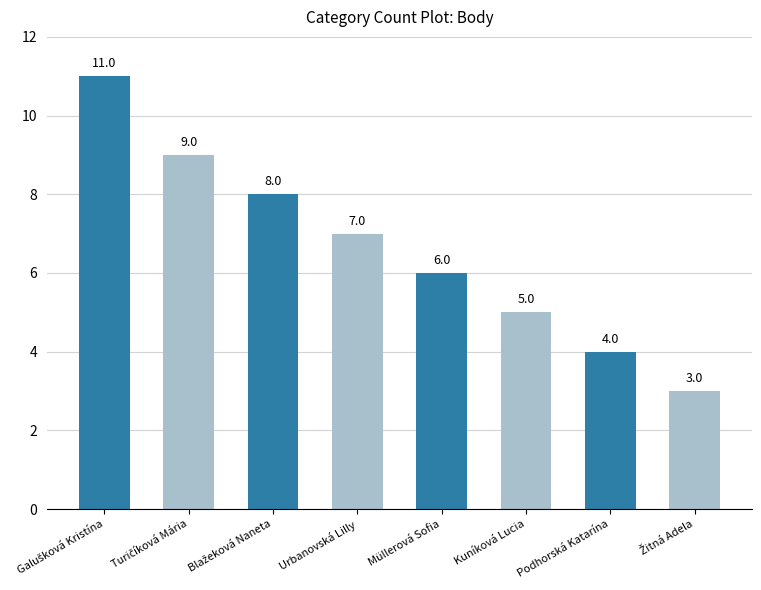

How many bars are there in total?

8